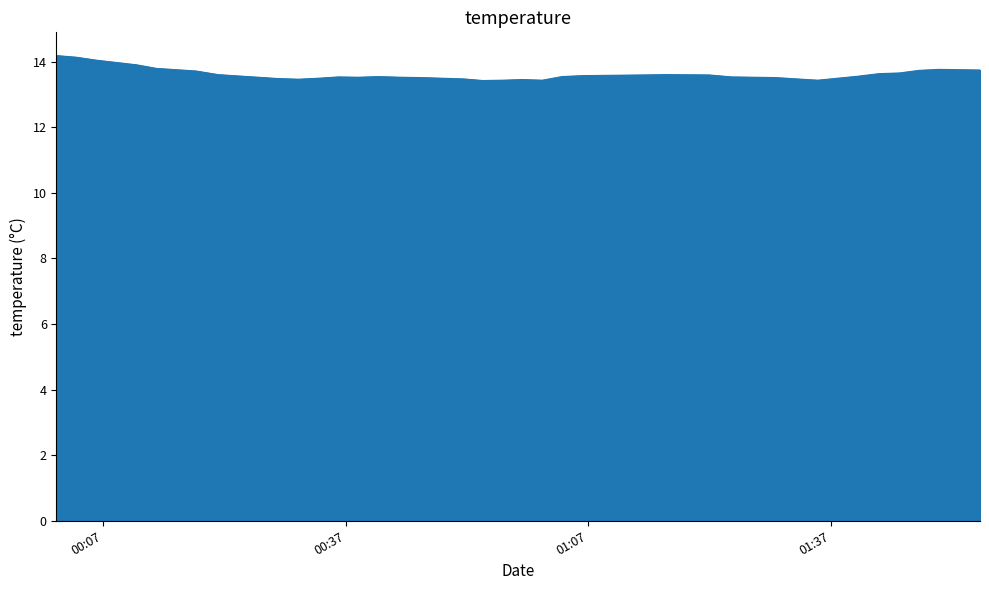

What is the greatest value displayed?

14.2